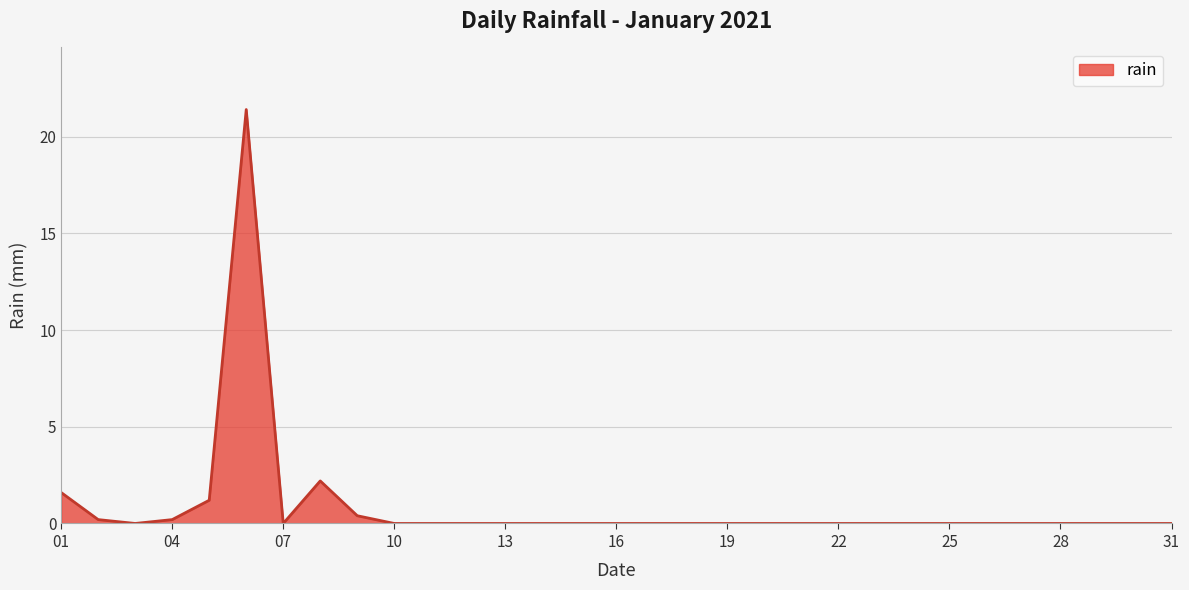

What is the difference between the second highest and second lowest values?

2.2